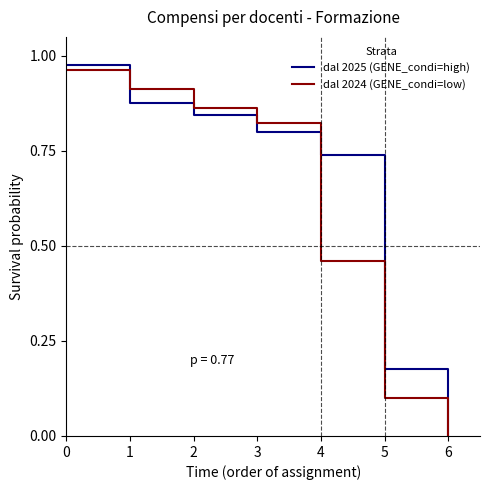

True or false: dal 2024 (GENE_condi=low) and dal 2025 (GENE_condi=high) cross at least once.

True